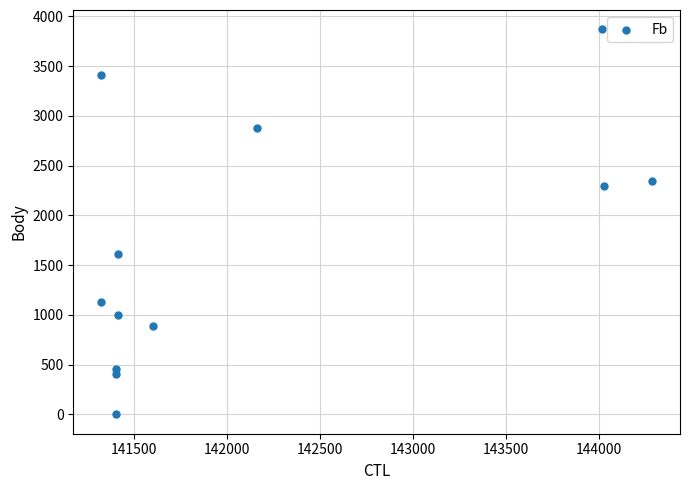

What is the range of X values (max minus min)?

2967